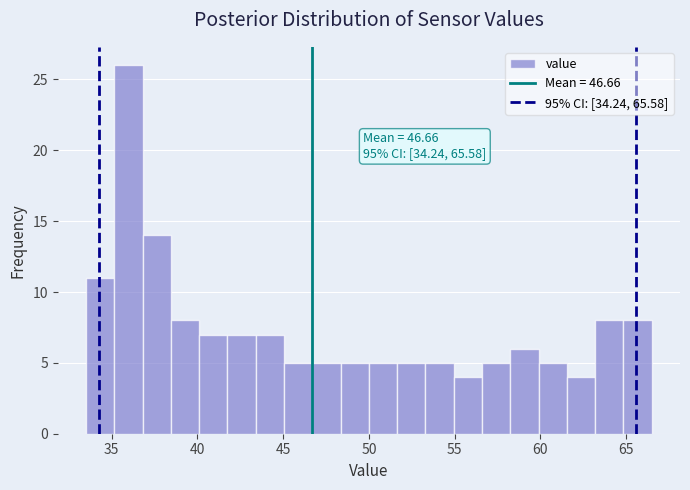

Read against the x-axis, roughly where is the centre of the tallest bar?

36.0